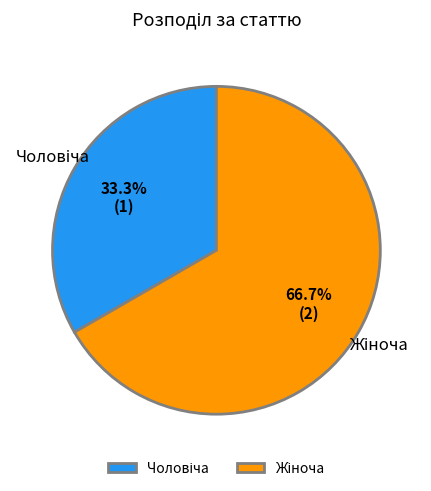

Count the number of slices in the pie.

2